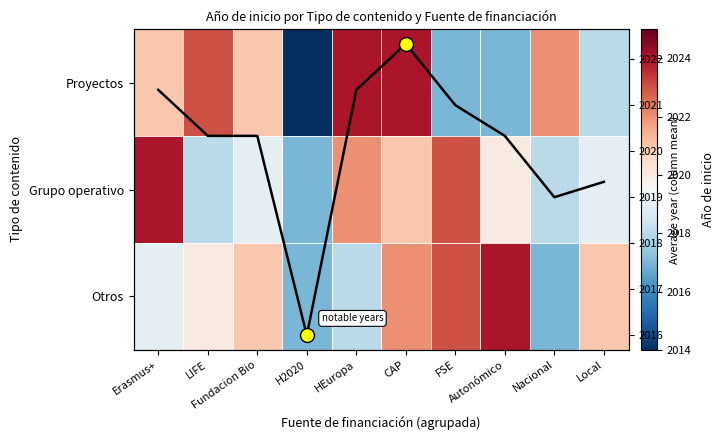

Where does the Otros series first go above 2021?

CAP